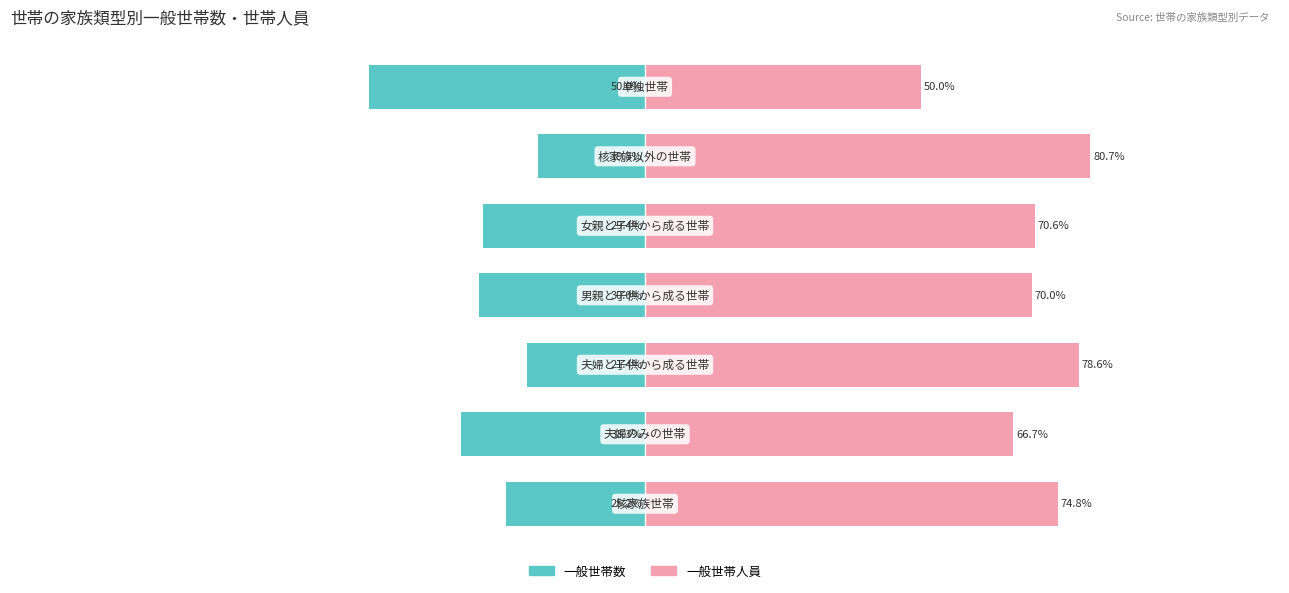

Between −100 and −50, which is larger?

−50